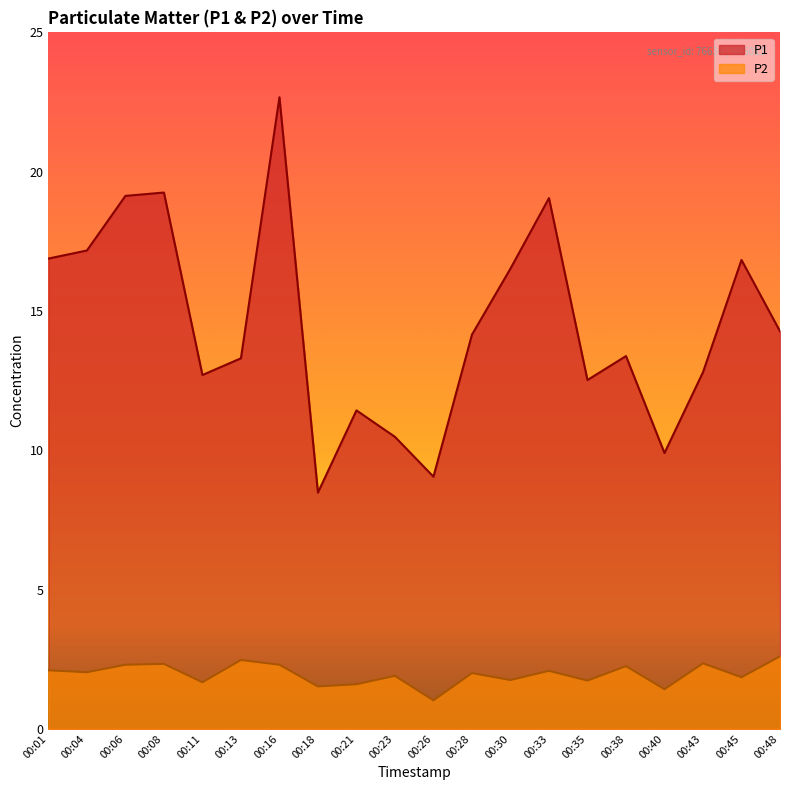

Which has a higher value, 00:18 or 00:08?

00:08